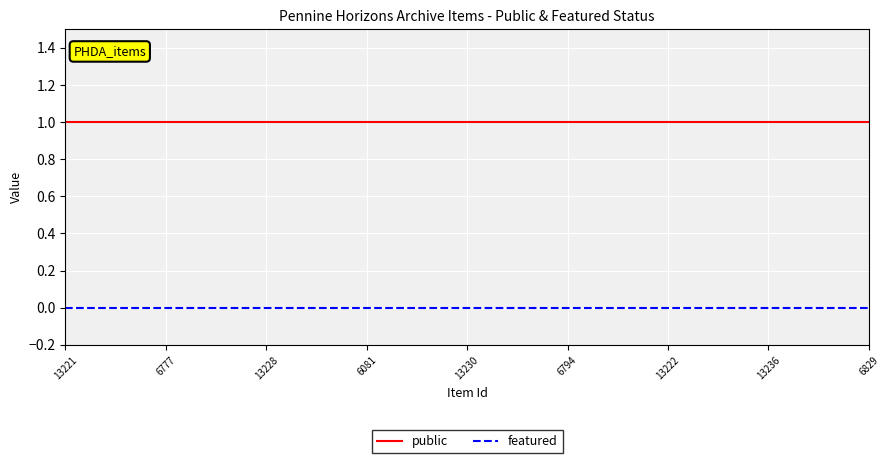

Which series has the largest total across all categories?

public